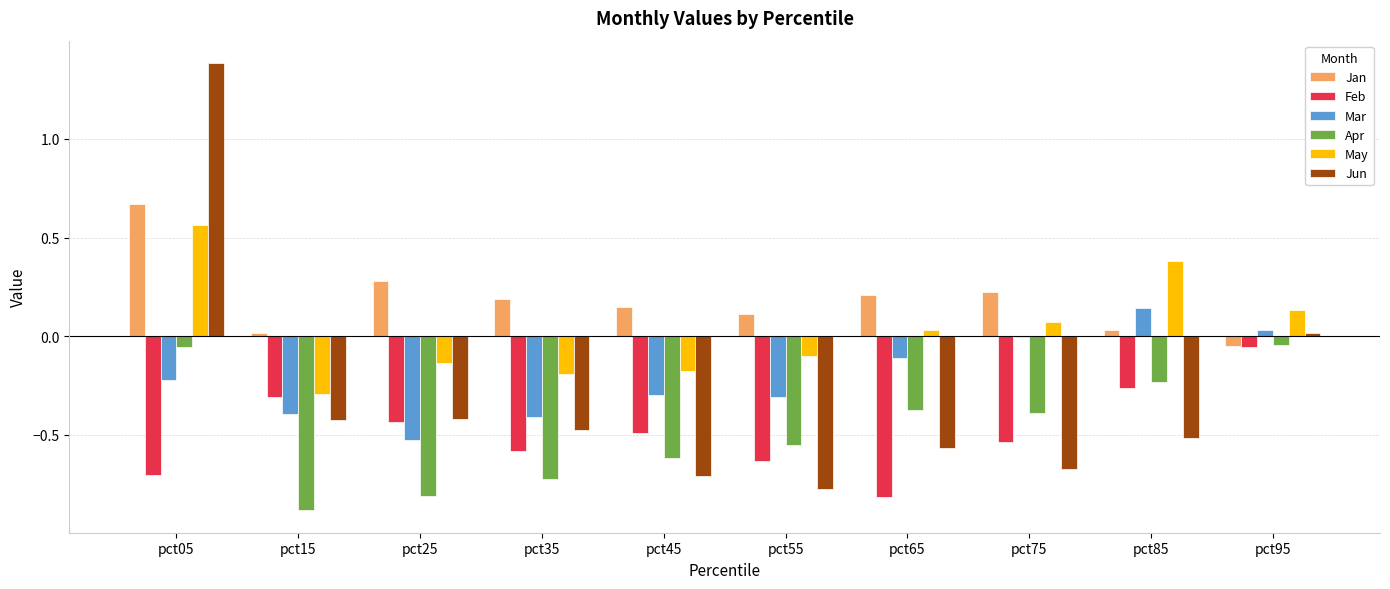

Is it true that Mar equals -0.4 at pct35?

True